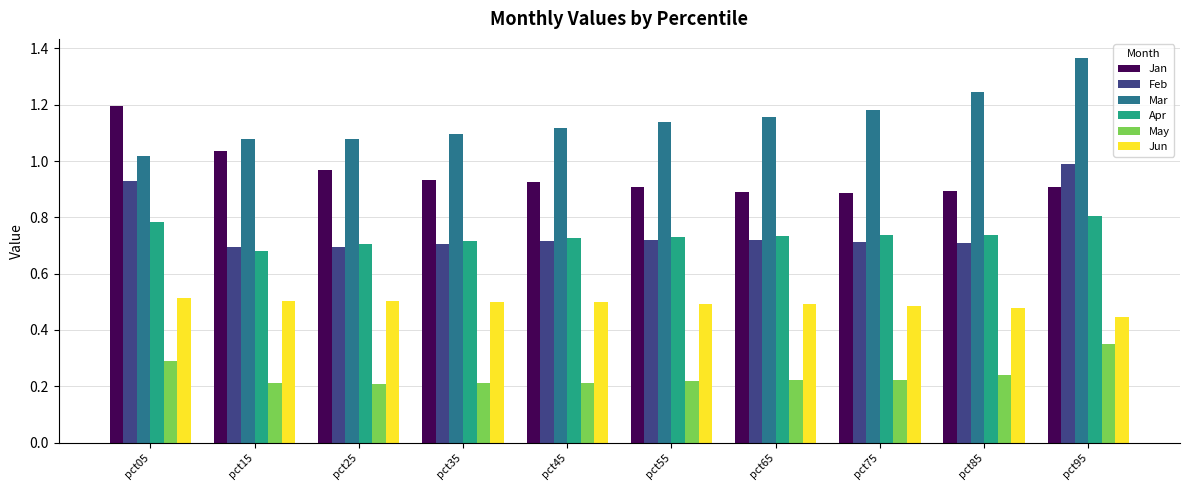

How many bars are there in each group?

6